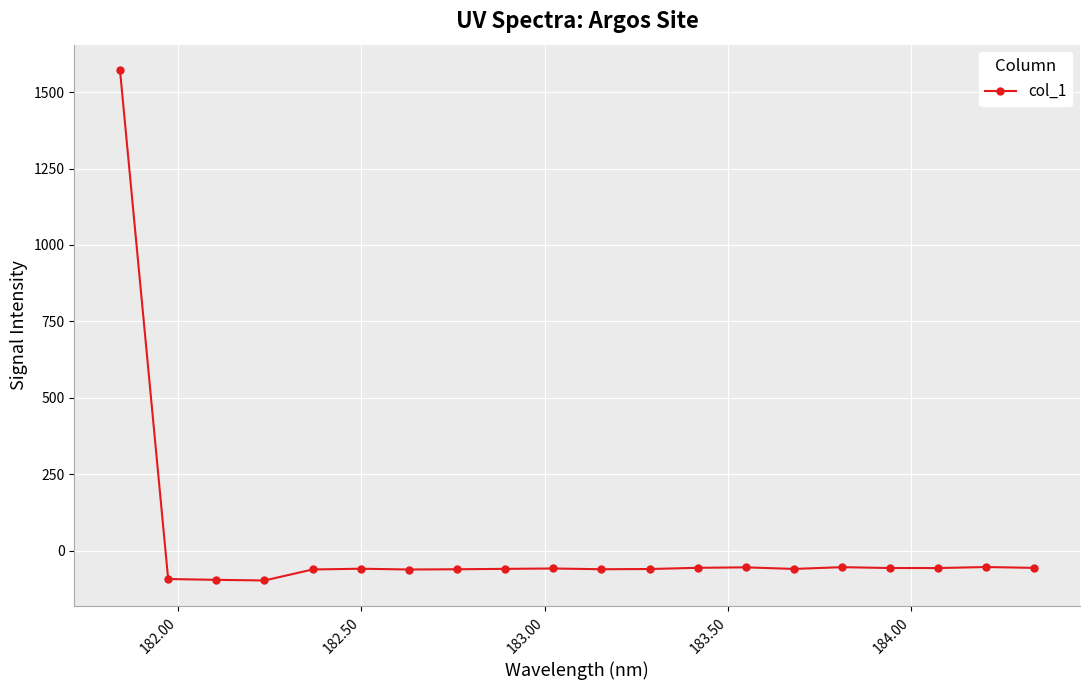

What is the difference between the second highest and minimum values?

44.0